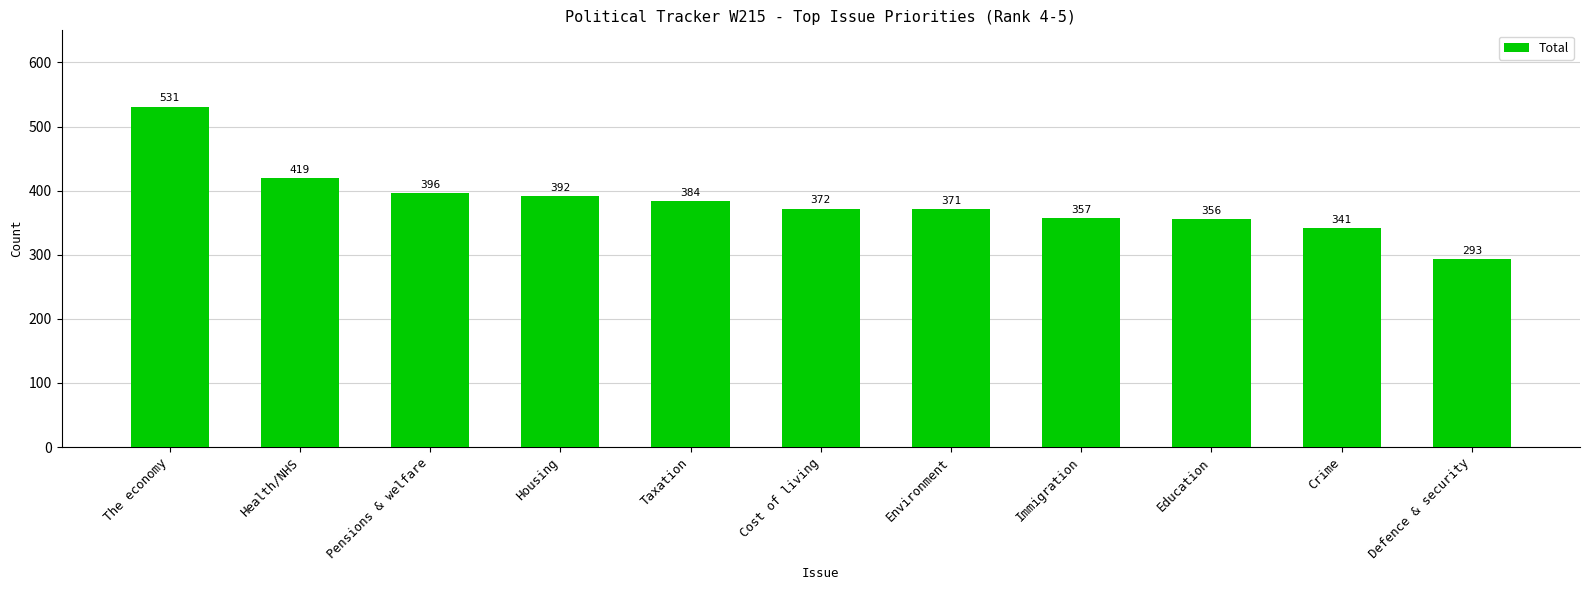

What is the change in value from Environment to Immigration?

-14